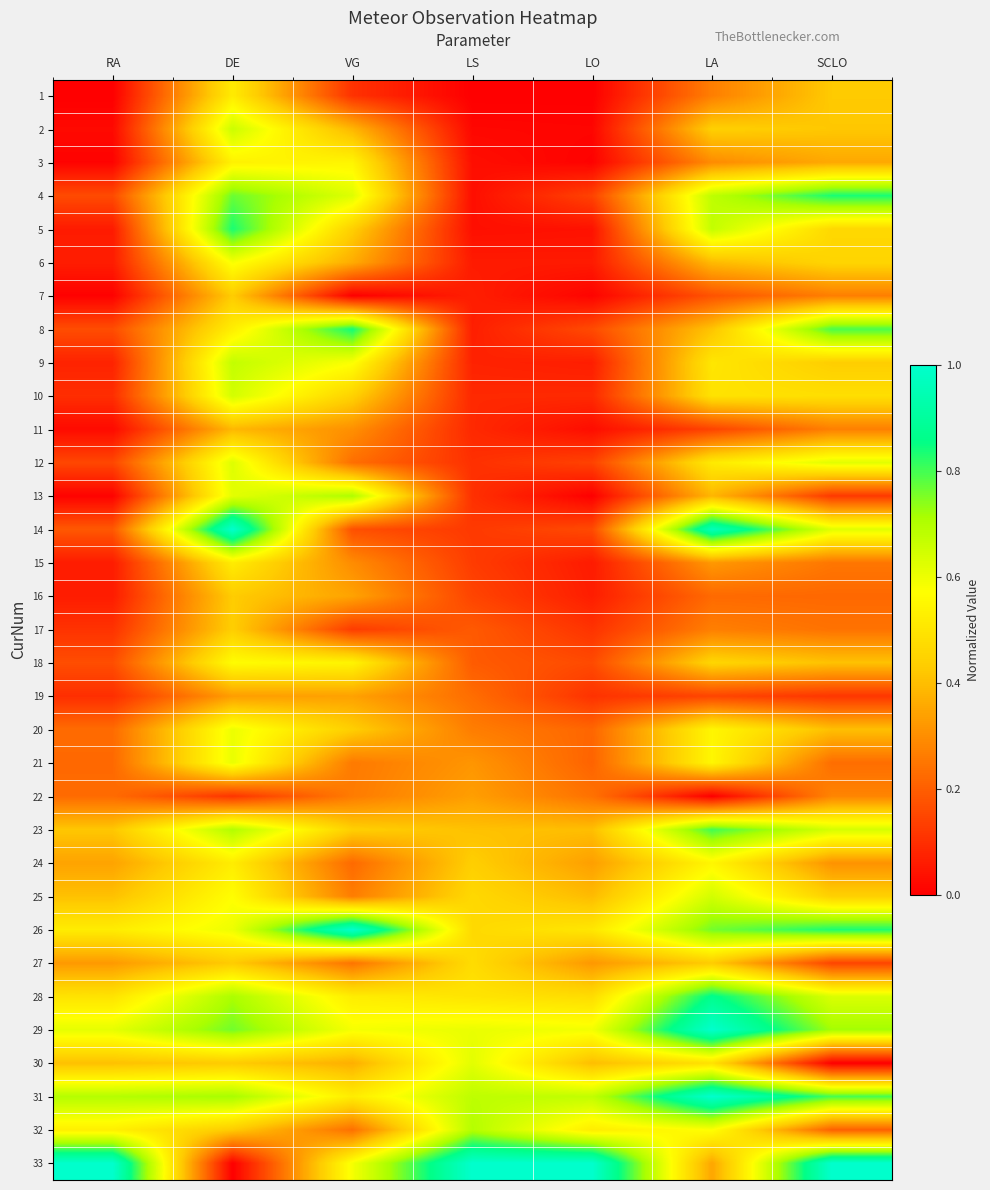

At which category is the sum across all series the highest?

DE